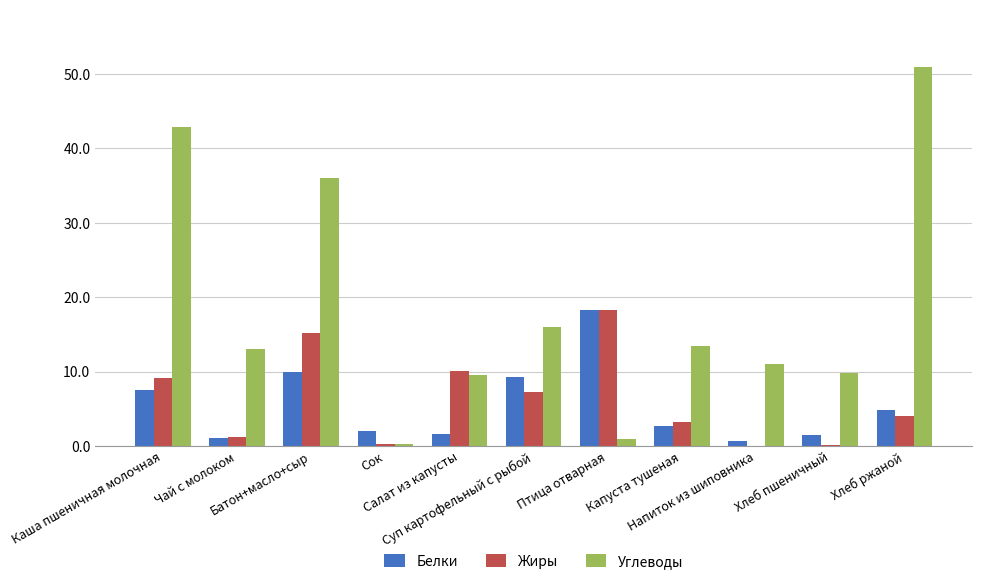

True or false: Белки has a value of 7.5 at Каша пшеничная молочная.

True